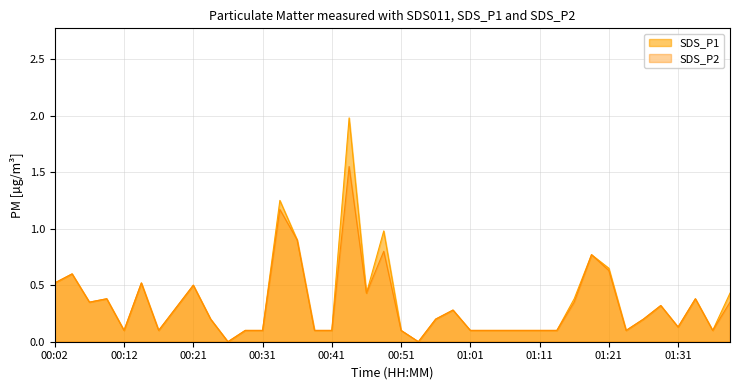

What is the label of the 6th point from the right?

01:26